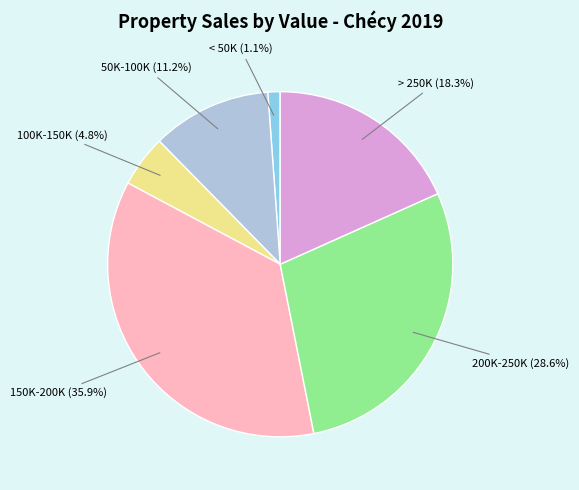

Is there any slice that represents more than half of the pie?

No